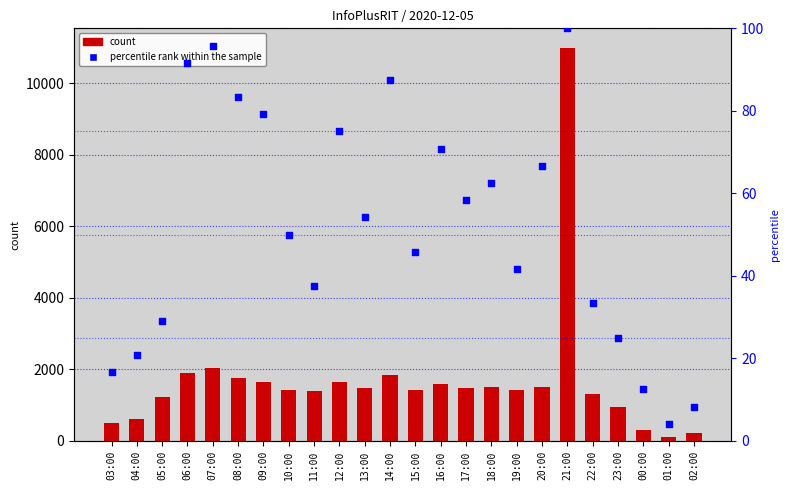

Is the value of count at 21:00 greater than the value of percentile rank within the sample at 15:00?

Yes